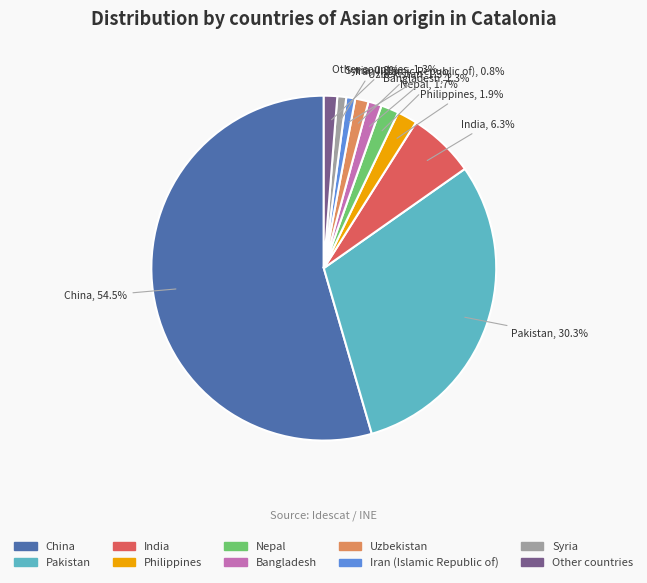

To the nearest percent, what percentage of the pie is Bangladesh?

1%